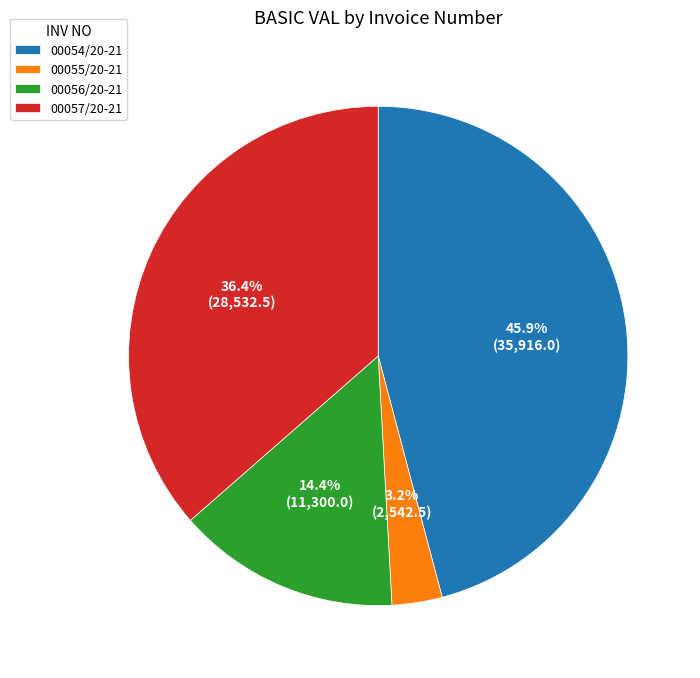

Between 00056/20-21 and 00055/20-21, which is larger?

00056/20-21